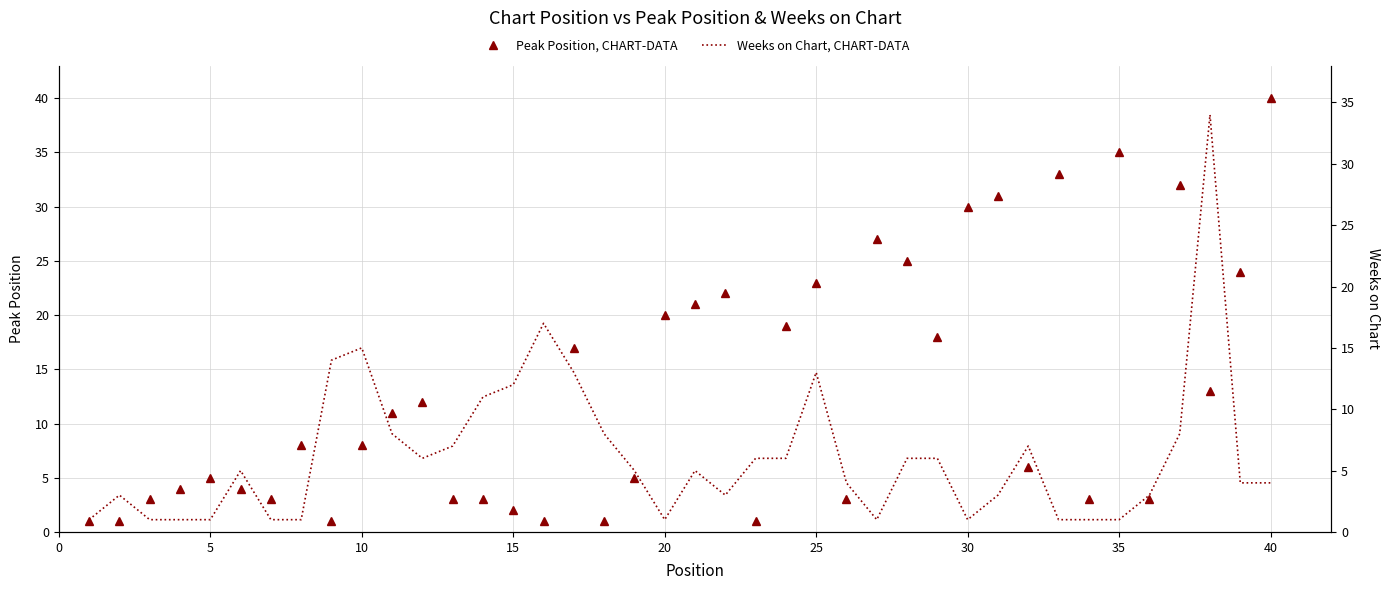

What is the value of the Peak Position, CHART-DATA point at the 9th from the left?

1